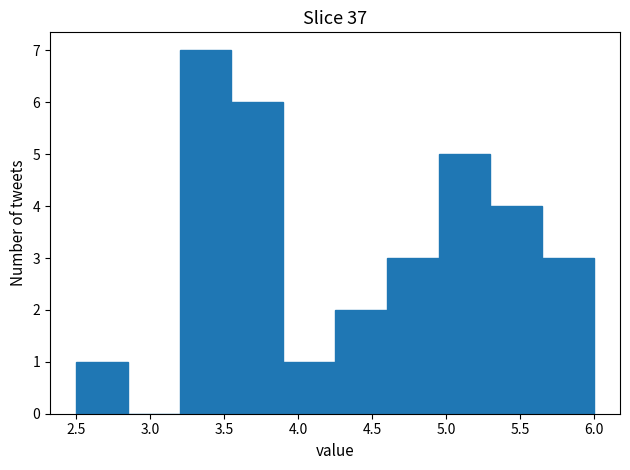

Over which range of the x-axis is the bar tallest?

3.20 to 3.55